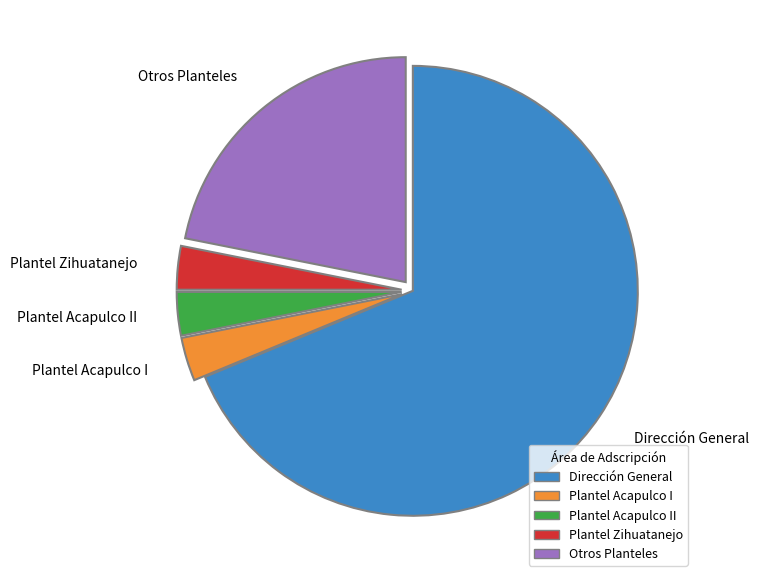

Which category has the biggest portion of the pie?

Dirección General